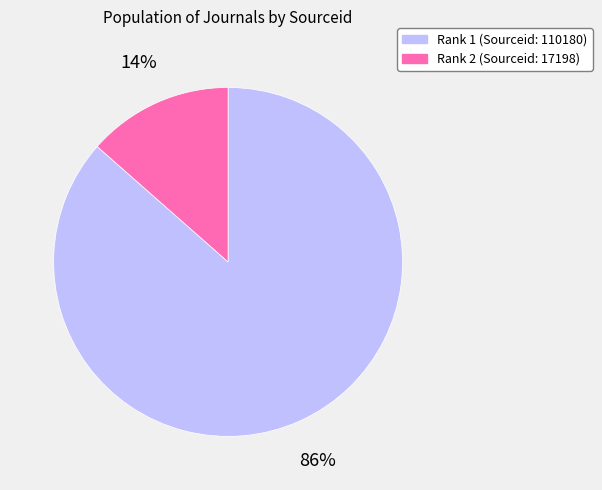

Rank the categories by value from lowest to highest.

Rank 2 (Sourceid: 17198), Rank 1 (Sourceid: 110180)